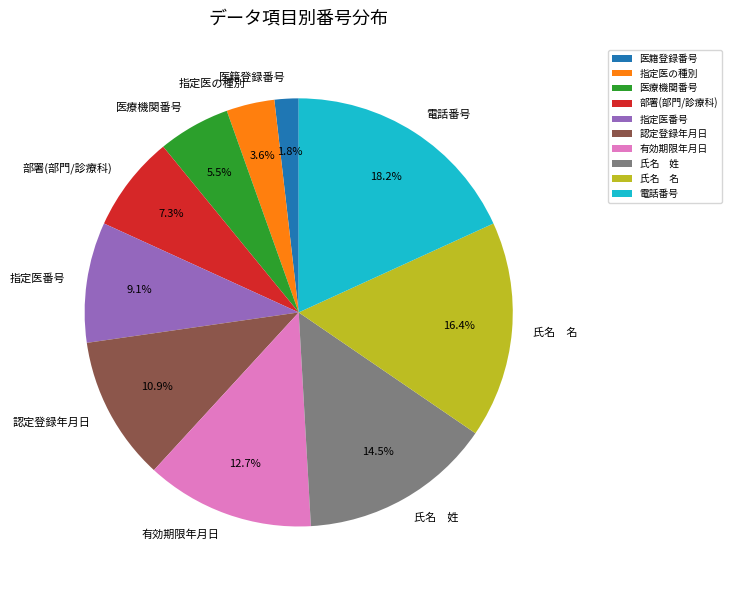

Rank the categories by value from lowest to highest.

医籍登録番号, 指定医の種別, 医療機関番号, 部署(部門/診療科), 指定医番号, 認定登録年月日, 有効期限年月日, 氏名 姓, 氏名 名, 電話番号